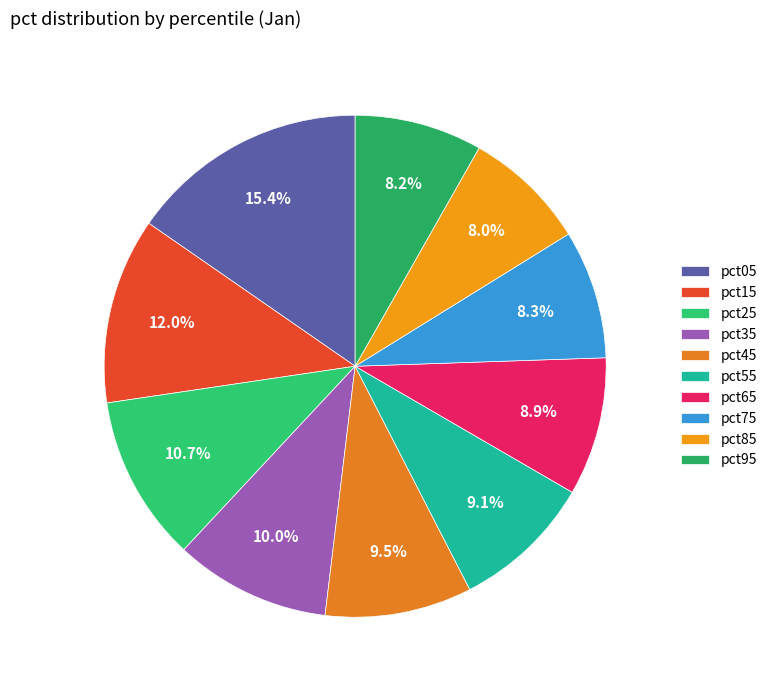

To the nearest percent, what portion does pct85 represent?

8%